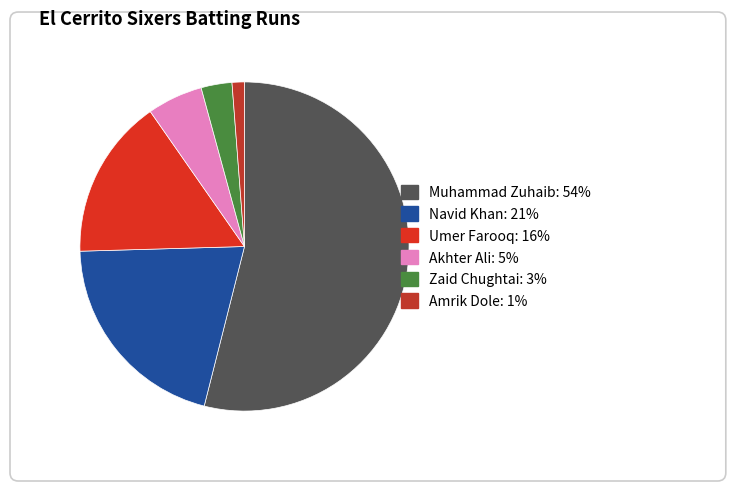

To the nearest percent, what portion does Navid Khan represent?

21%